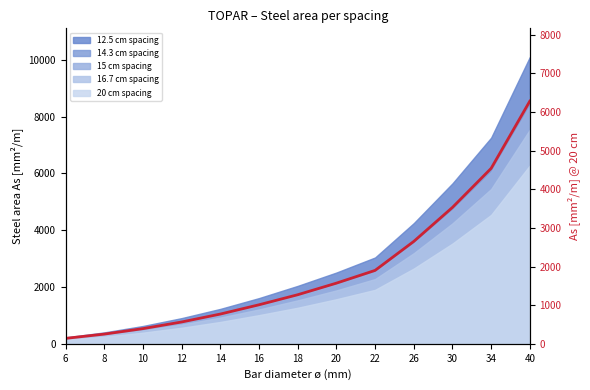

Reading left to right, what are all the values shown in this chart?

141	251	393	565	770	1010	1270	1570	1900	2650	3530	4540	6280